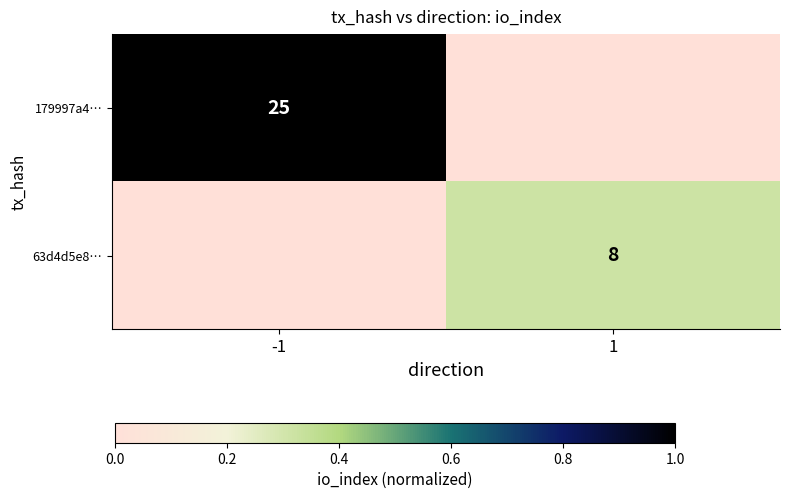

Is it true that 63d4d5e8… equals 8 at 1?

True